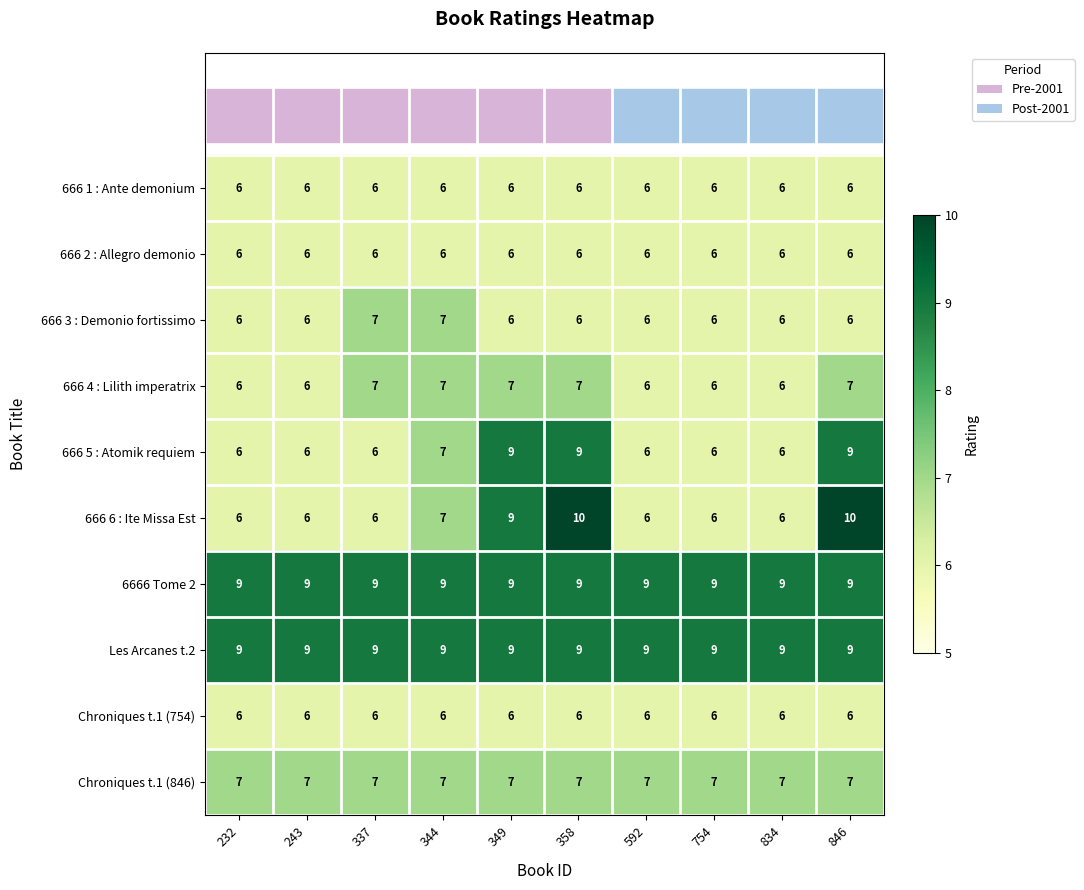

The value of Chroniques t.1 (846) at 358 is 11. True or false?

False